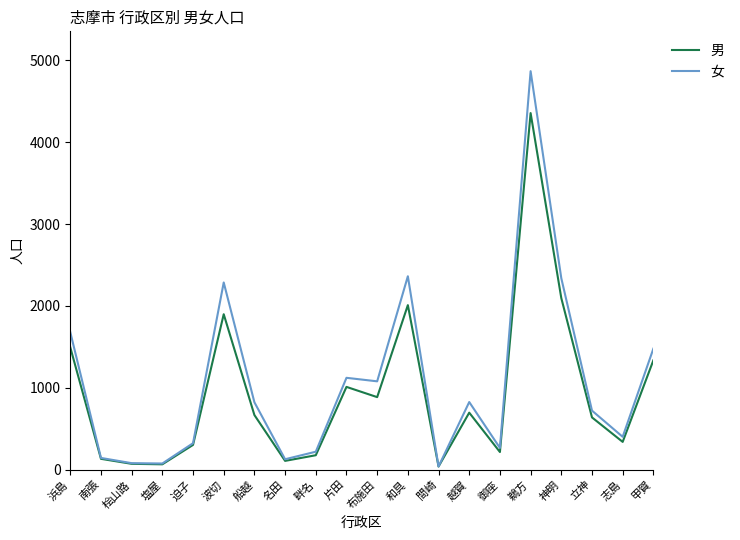

List the series in order of their peak value, highest first.

女, 男